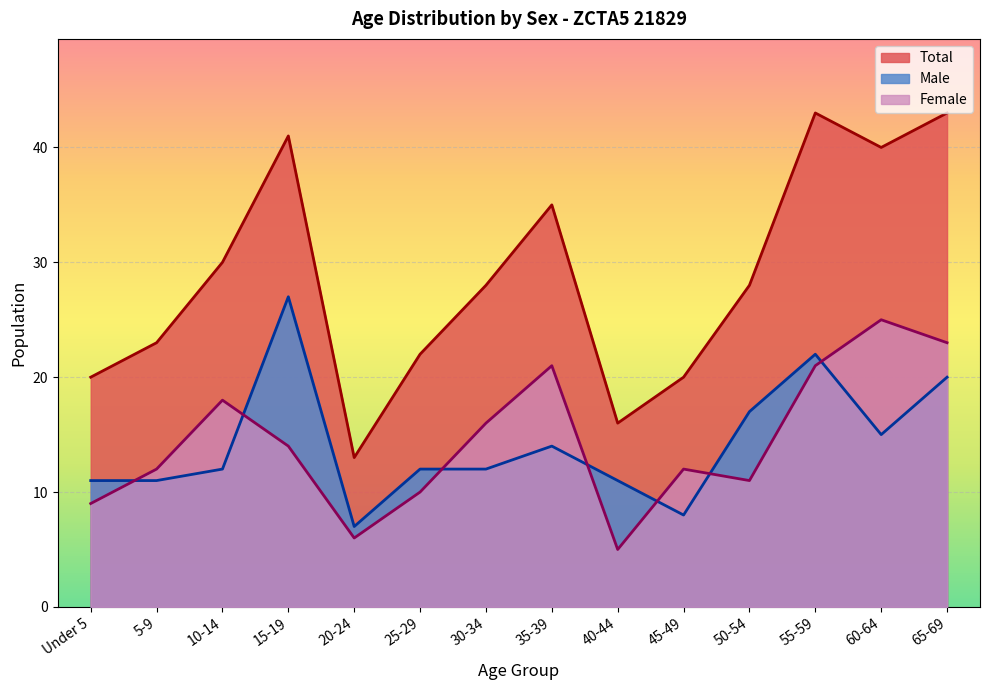

How many times do Female and Male cross each other?

7